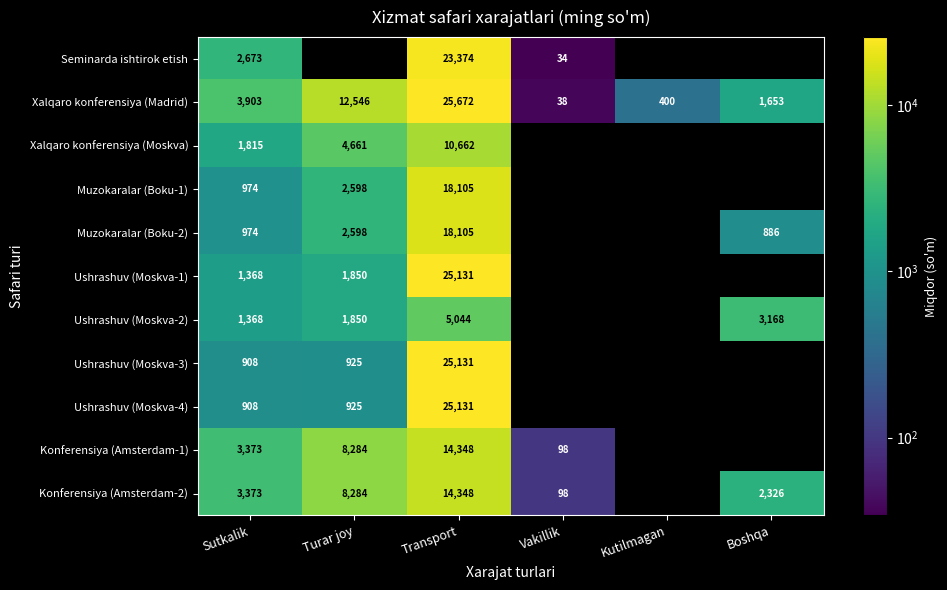

The value of Muzokaralar (Boku-2) at Transport is 27197. True or false?

False